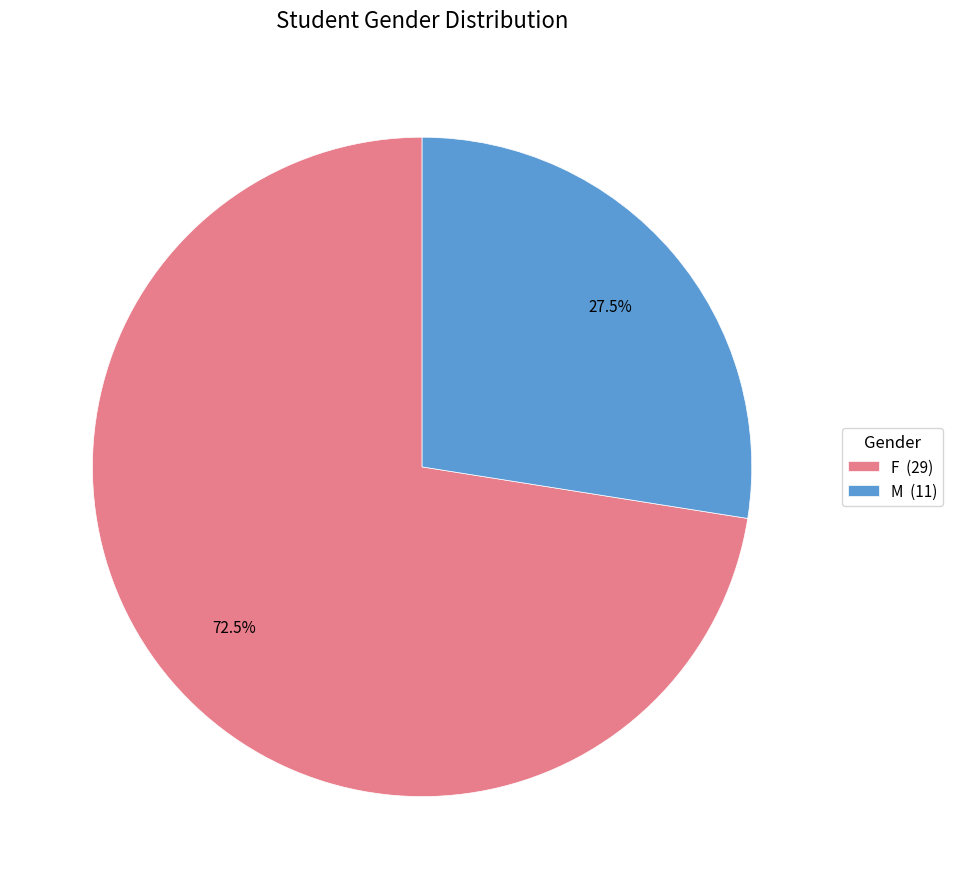

How many segments does this pie chart have?

2